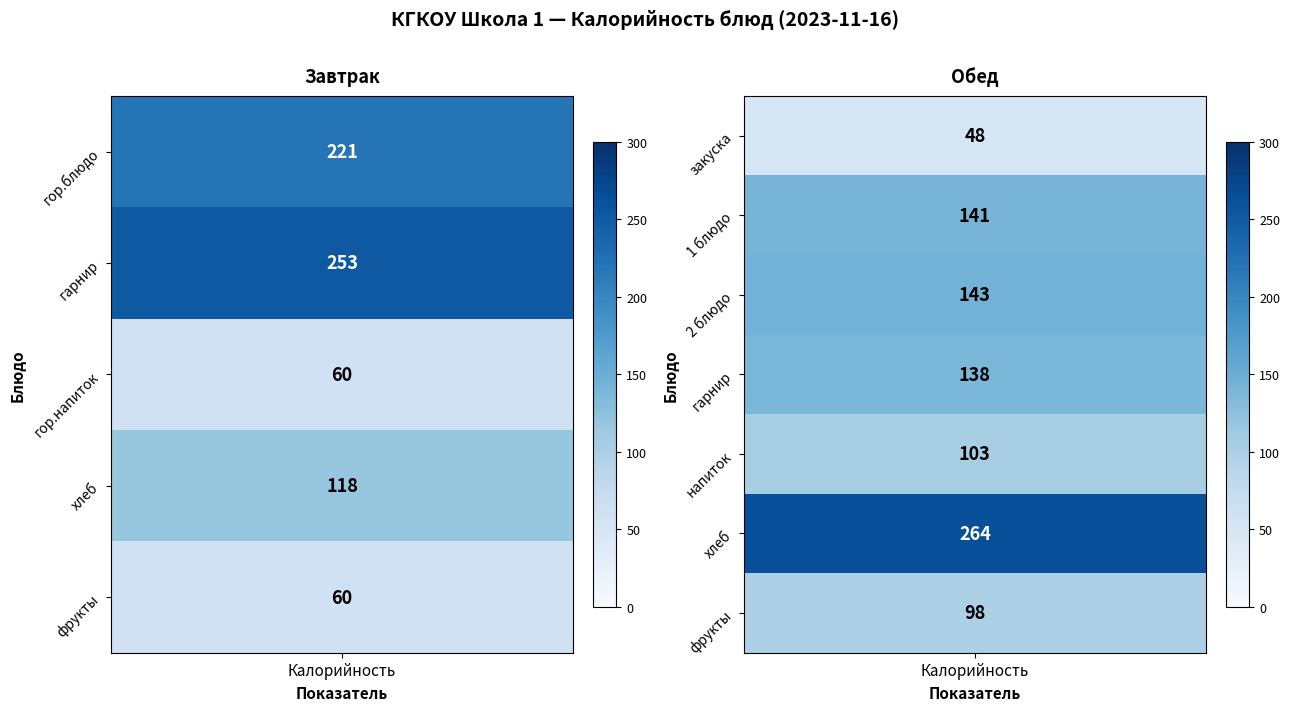

What is the total value across all series at гор.блюдо?

221